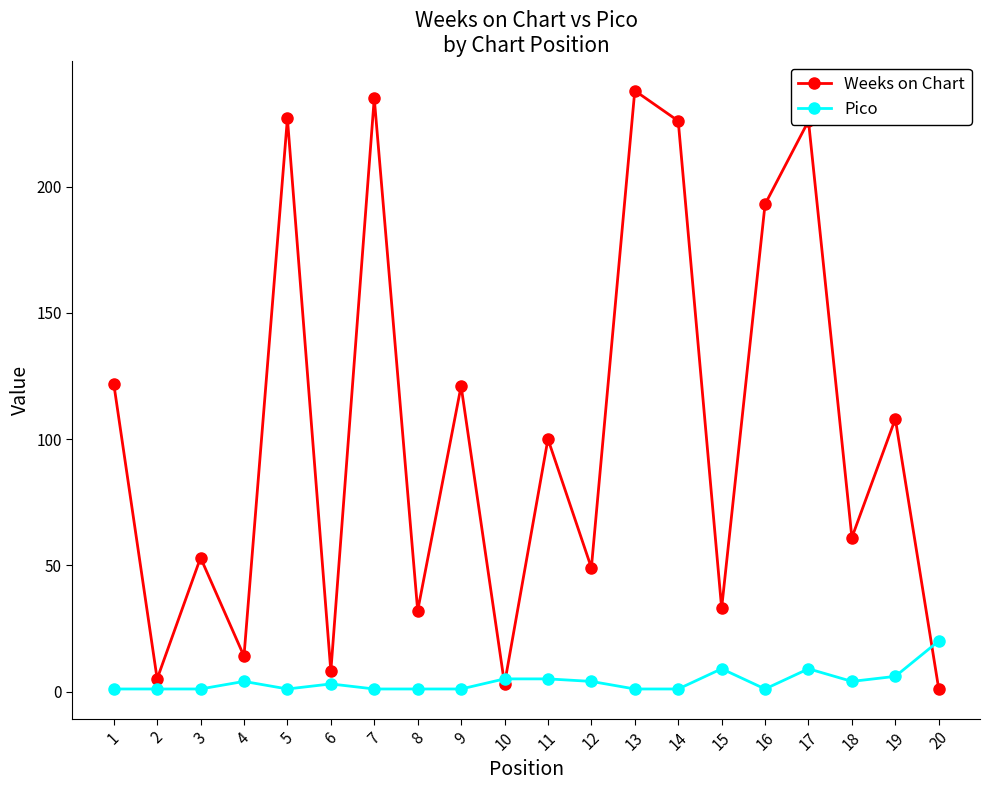

The value of Weeks on Chart at 3 is 53. True or false?

True